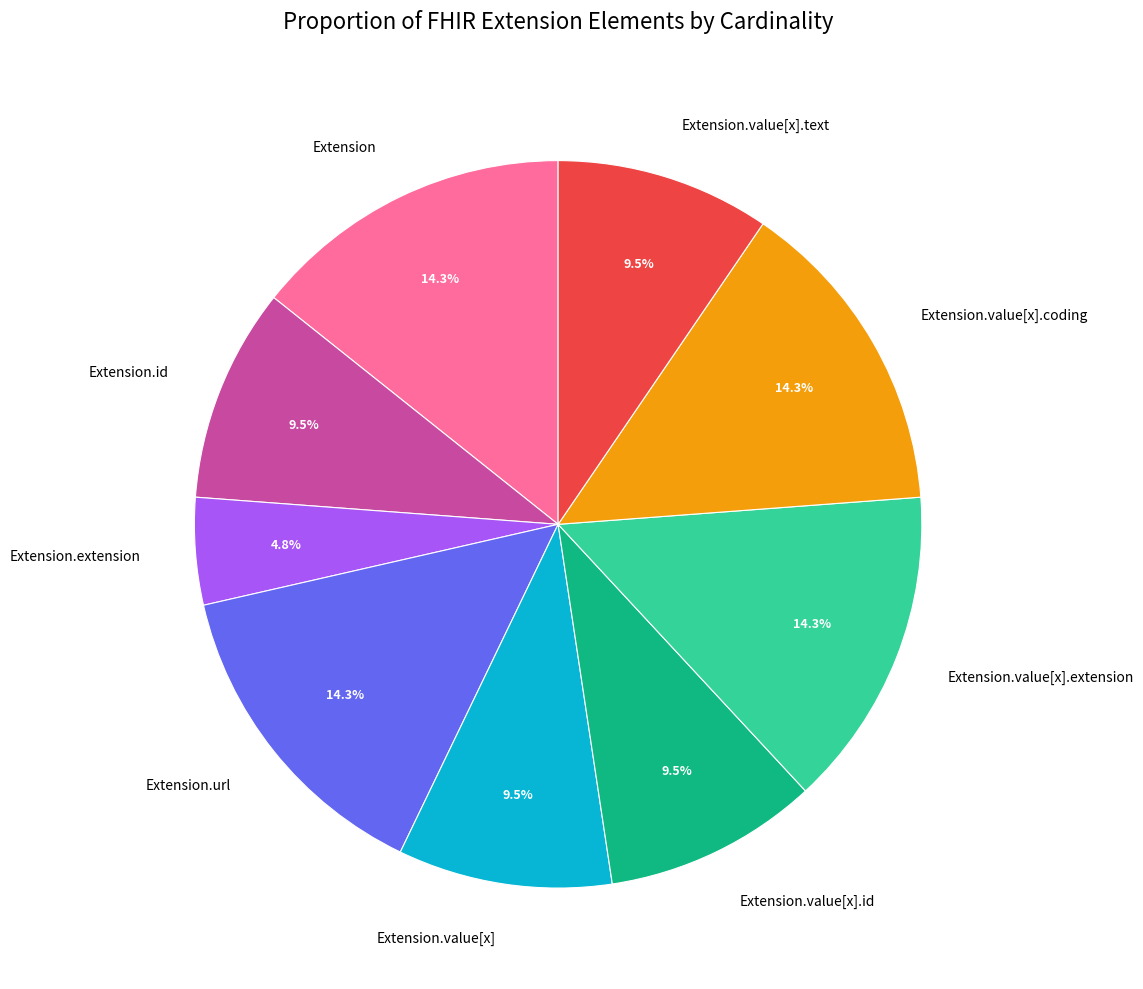

Which category has the smallest portion of the pie?

Extension.extension